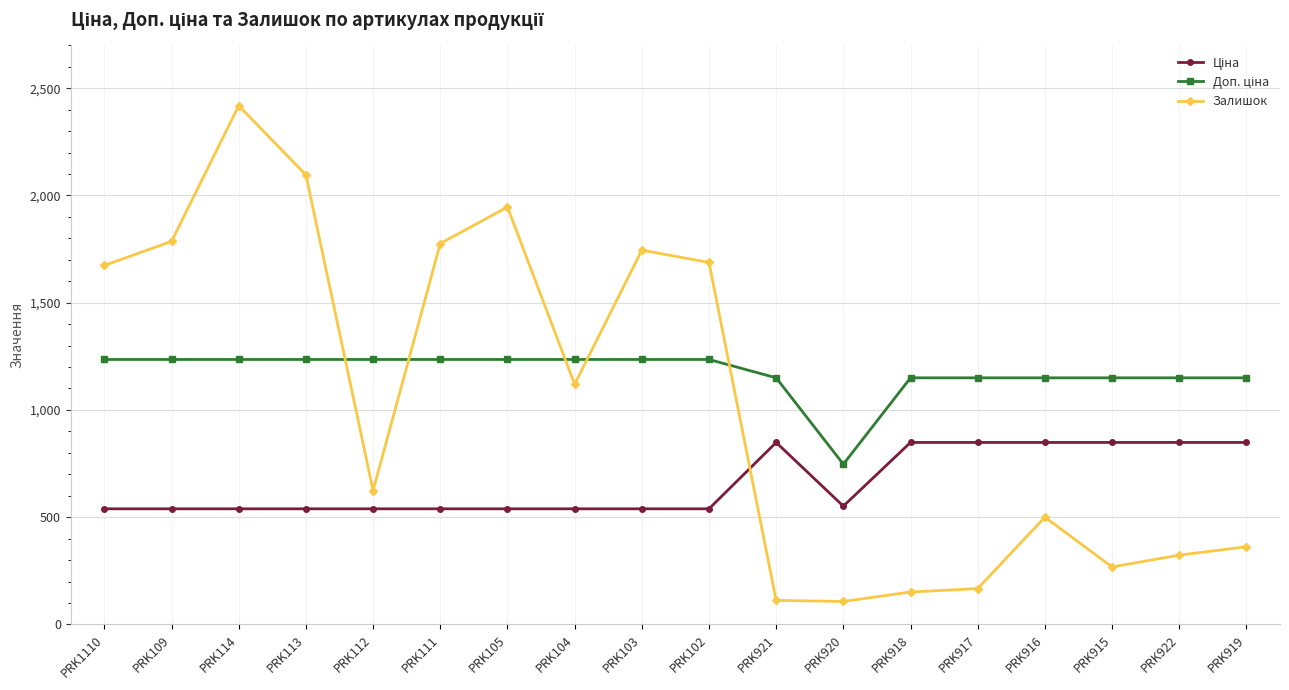

What is the label of the 4th point from the left?

PRK113